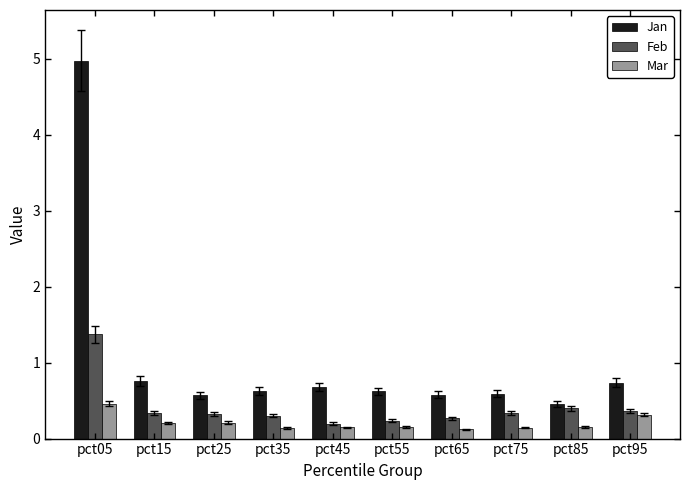

What is the maximum value shown in the chart?

5.0